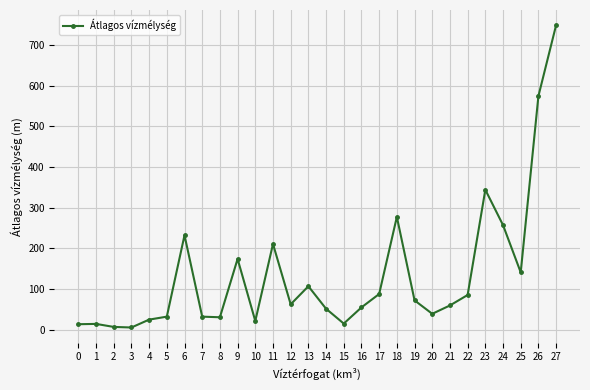

How many data points does each series have?

28